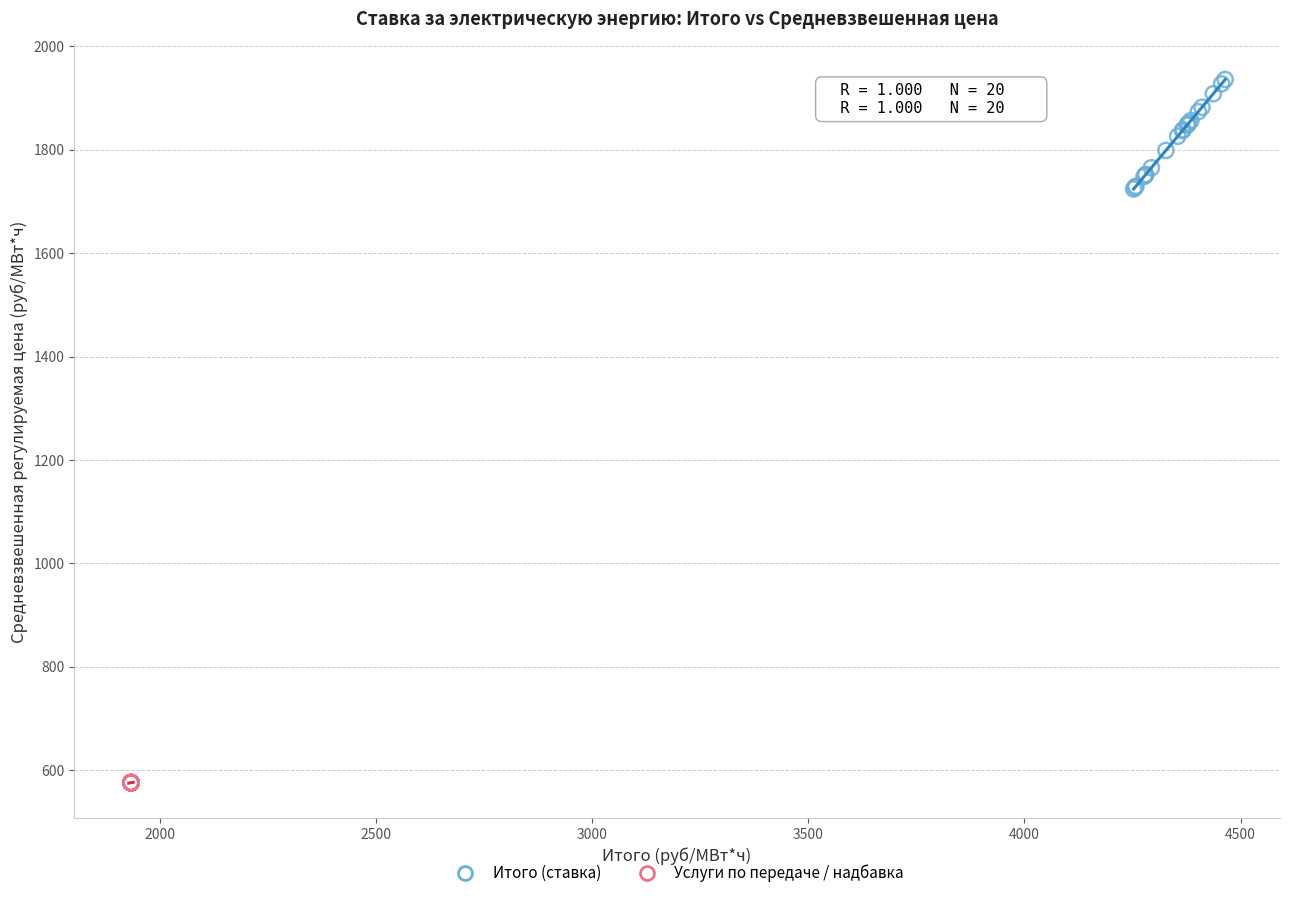

Which series contains the highest Y value?

Итого (ставка)